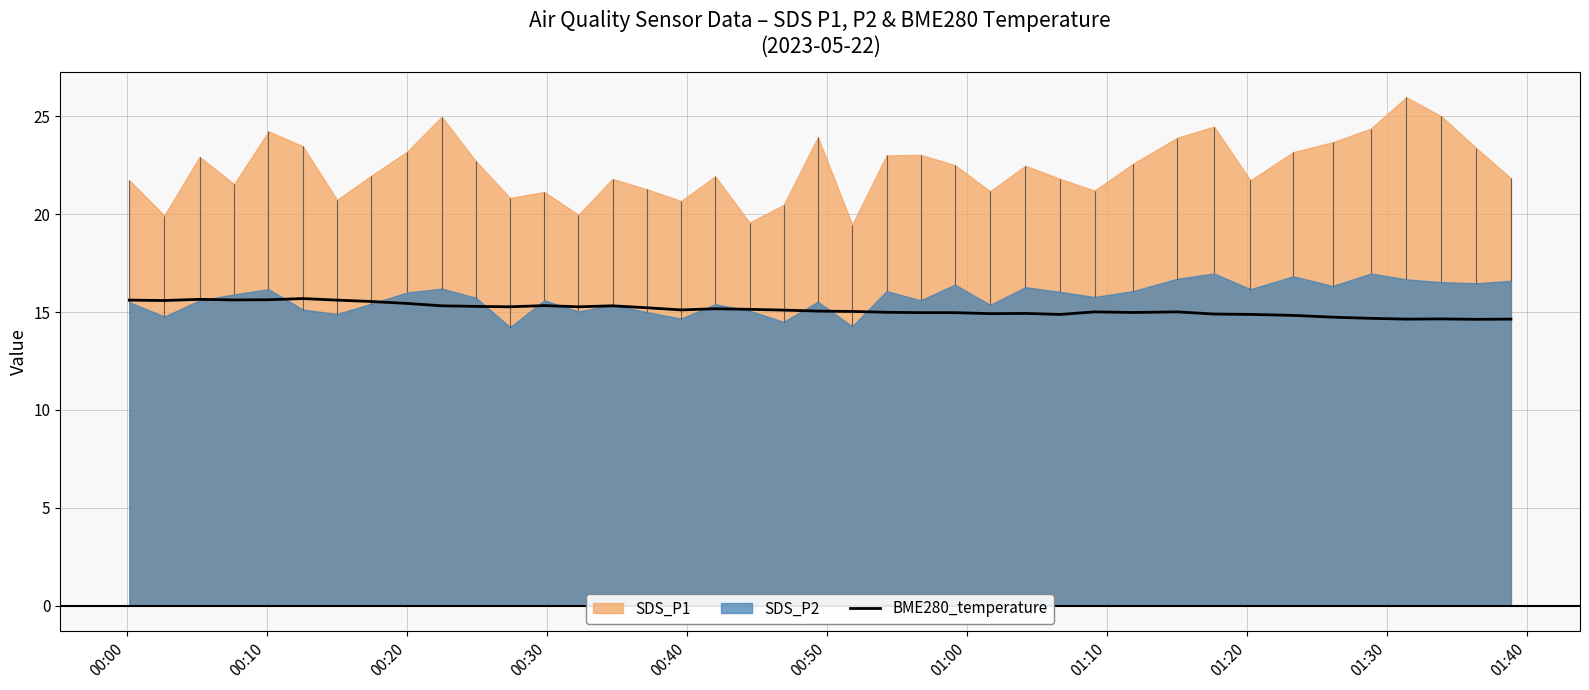

What is the highest value of the BME280_temperature series?

15.7